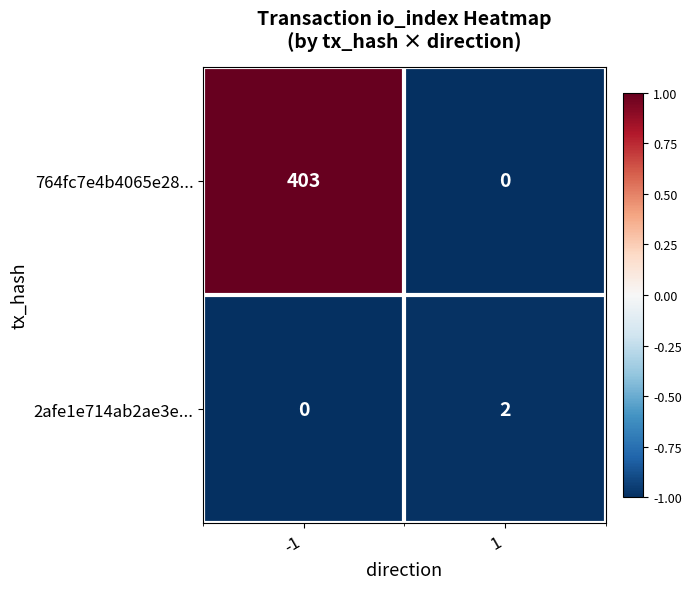

Is it true that 2afe1e714ab2ae3e... equals 1 at 1?

False